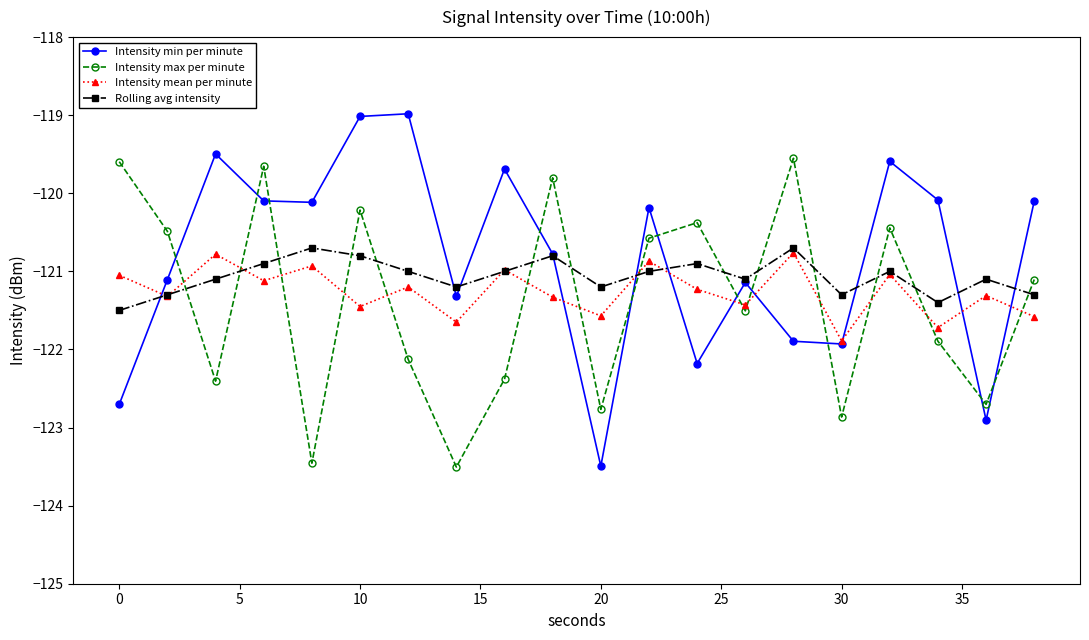

What is the sum of all Intensity mean per minute values?

-2425.2